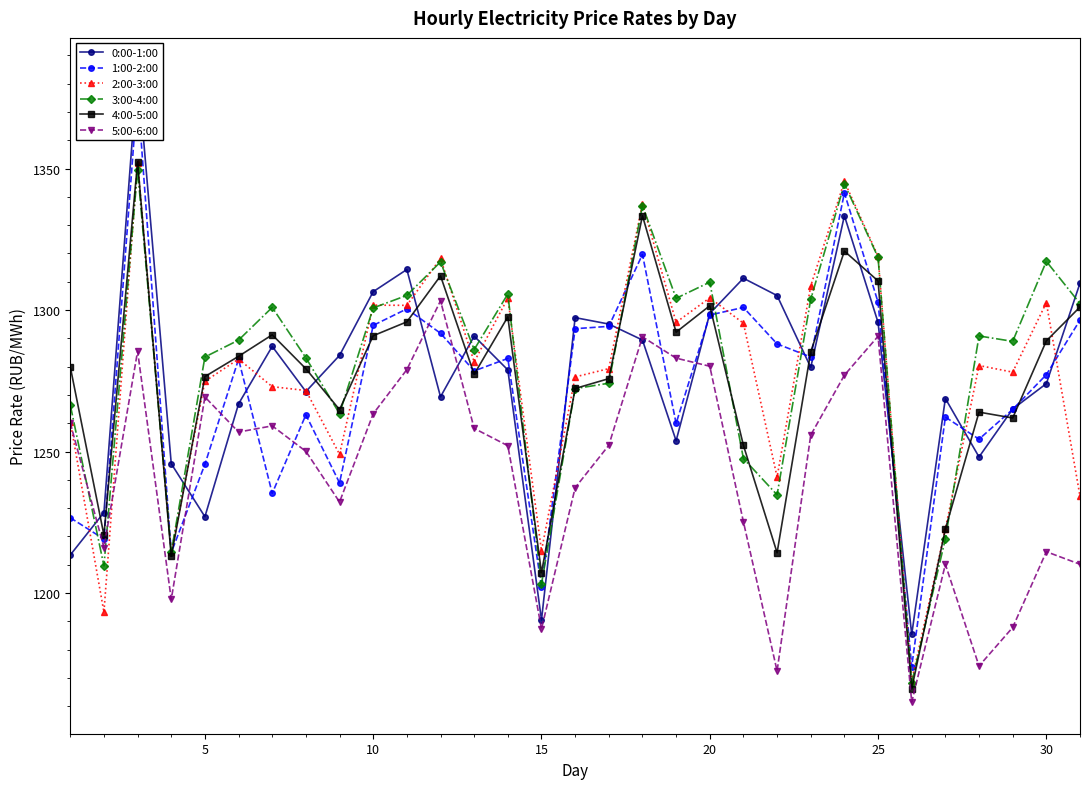

What are all the series names shown in the legend?

0:00-1:00, 1:00-2:00, 2:00-3:00, 3:00-4:00, 4:00-5:00, 5:00-6:00